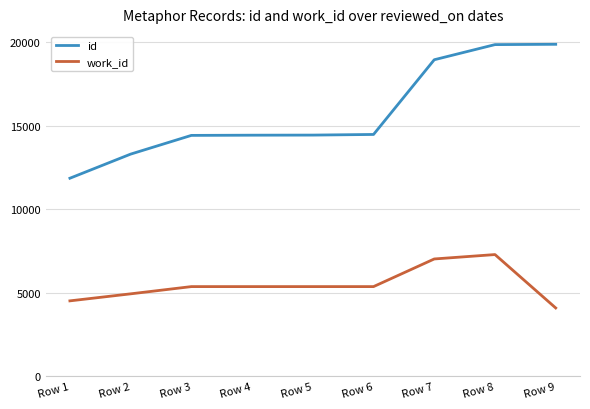

Which series has the largest total across all categories?

id